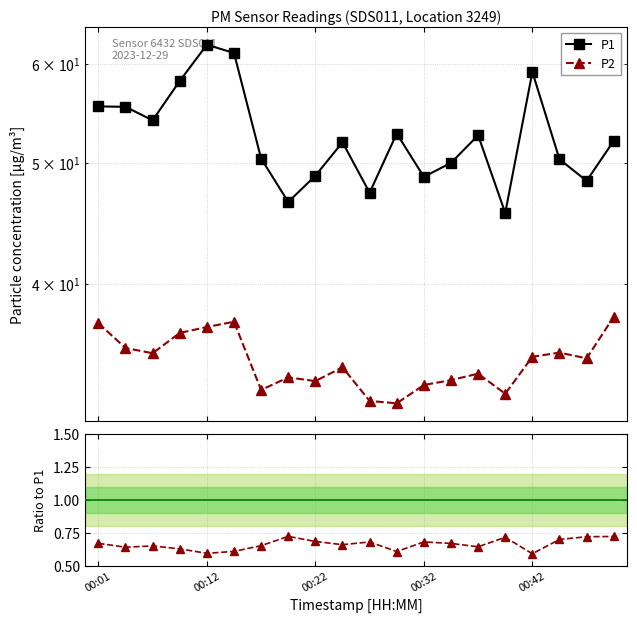

True or false: P2 has more than 0 points higher than both neighbors.

True